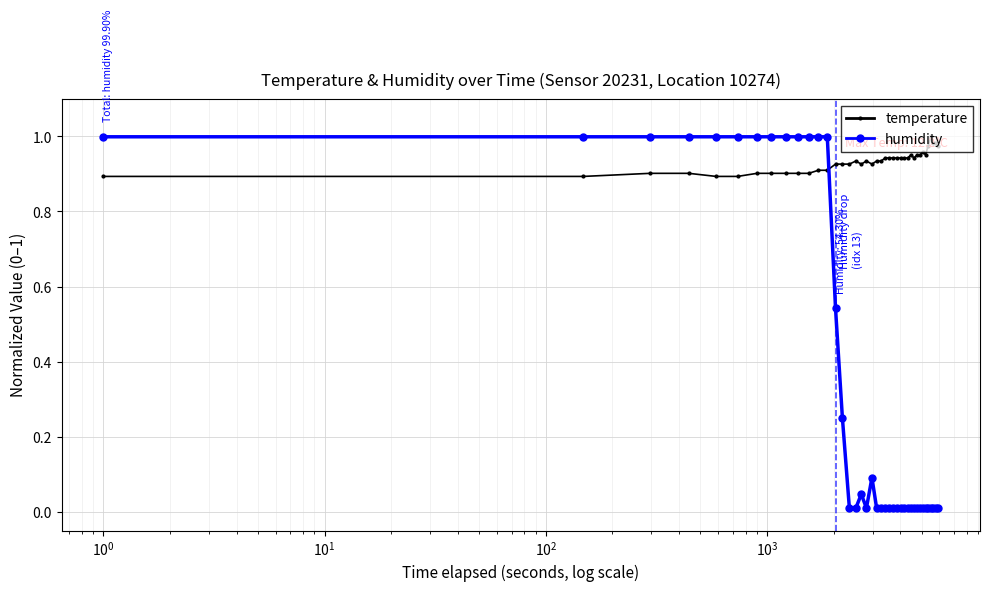

True or false: temperature has more than 1 points higher than both neighbors.

True